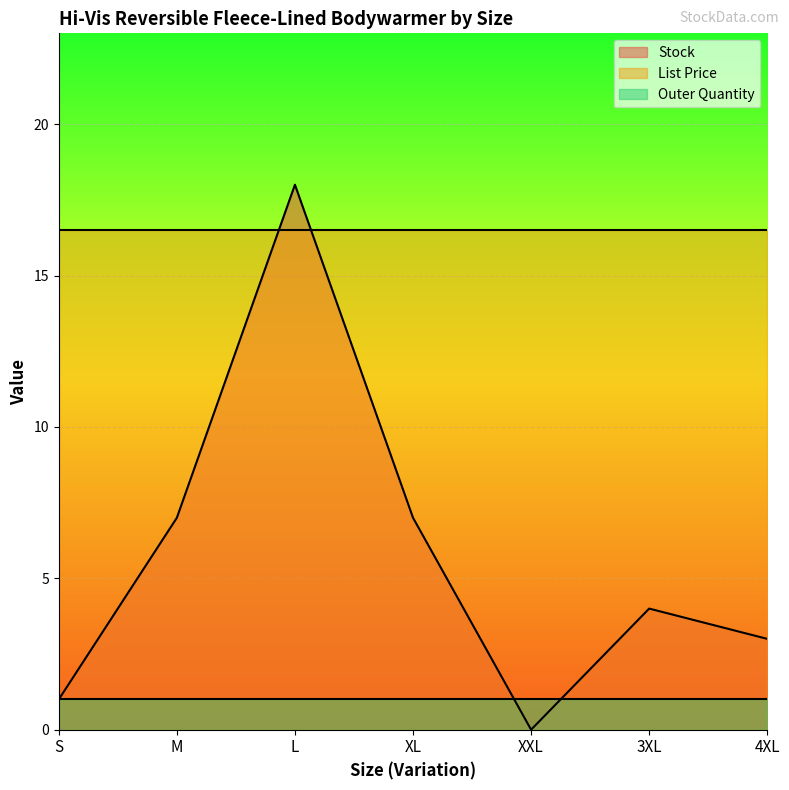

The value of Stock at XL is 12.0. True or false?

False